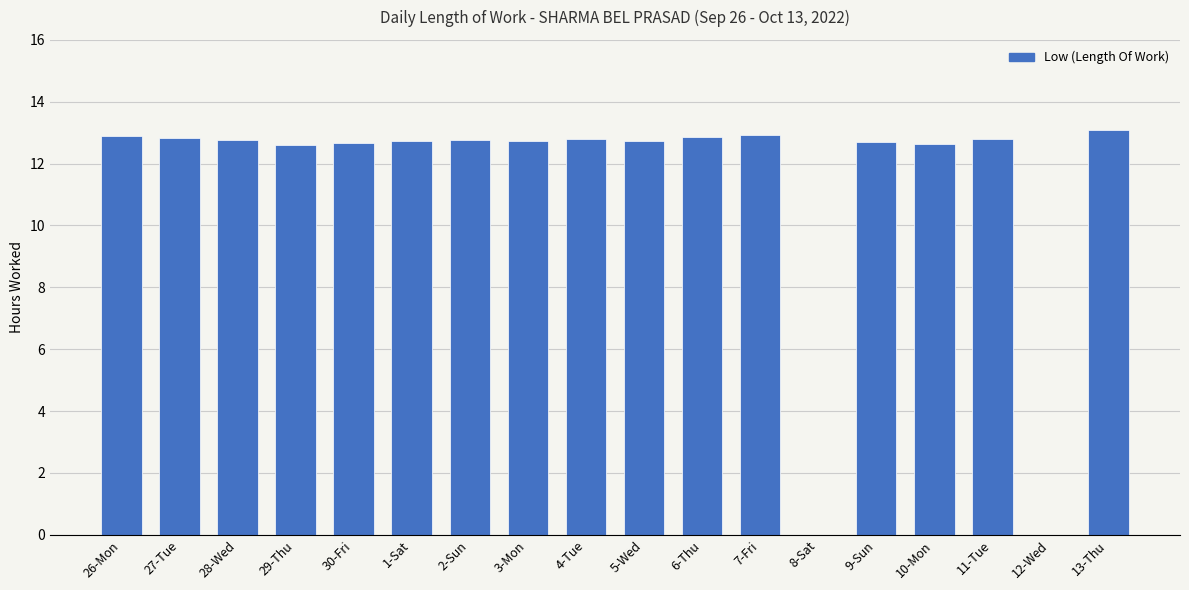

Is it true that the value at 28-Wed is 12.8?

True